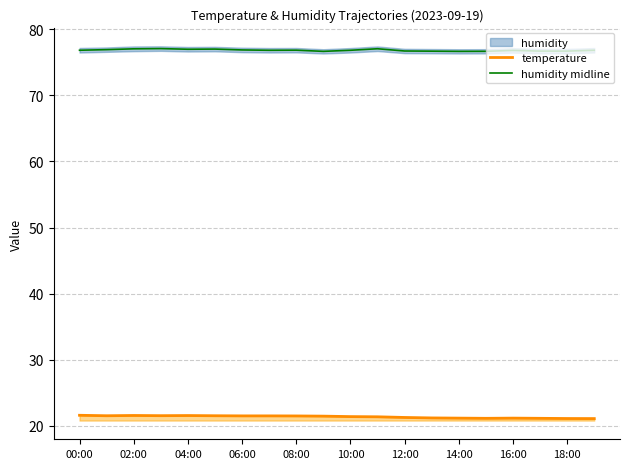

What position from the left is 00:00?

1